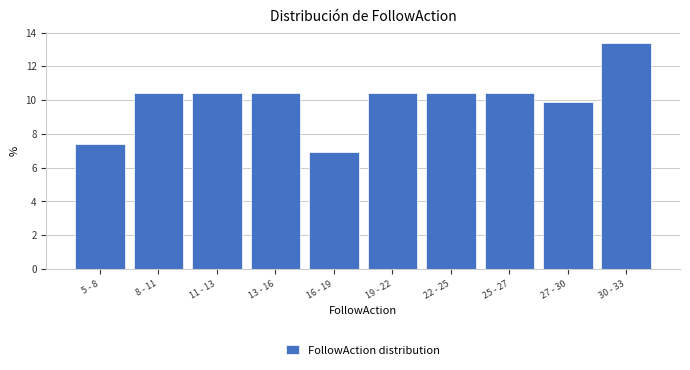

Reading left to right, list all the values displayed in this chart.

7.4	10.4	10.4	10.4	6.9	10.4	10.4	10.4	9.9	13.4